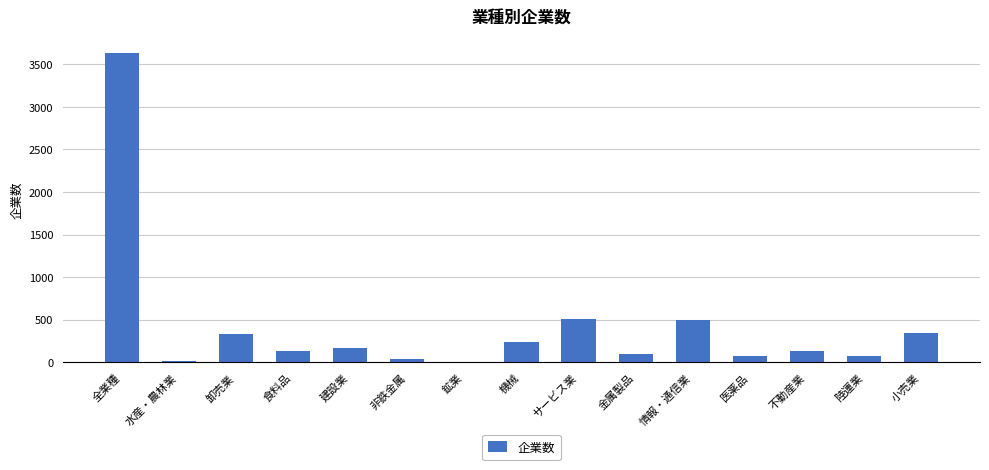

Is it true that the value at 不動産業 is 136?

True